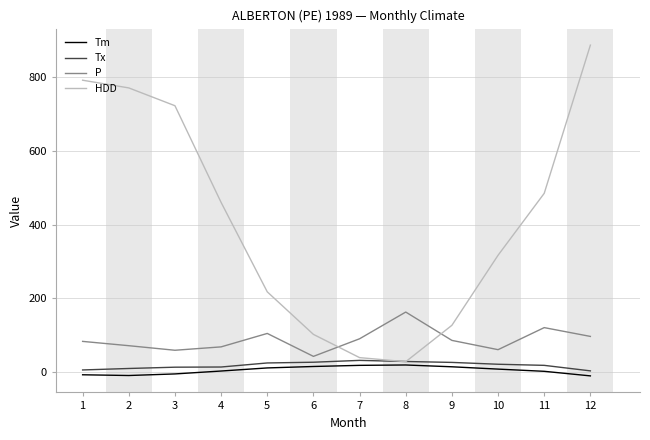

Count the number of categories in the chart.

12